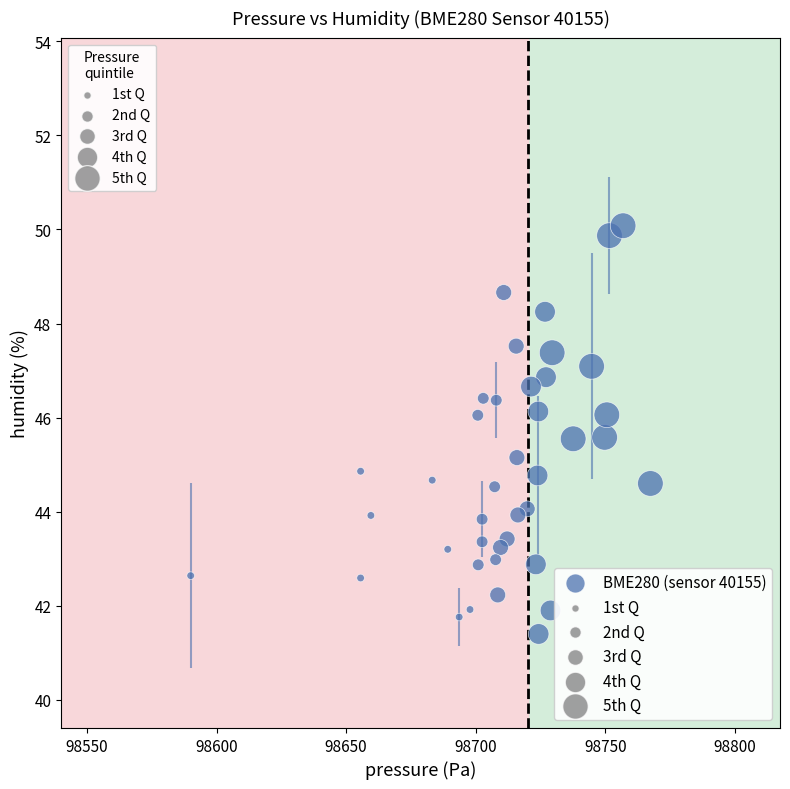

What is the range of Y values (max minus min)?

8.7